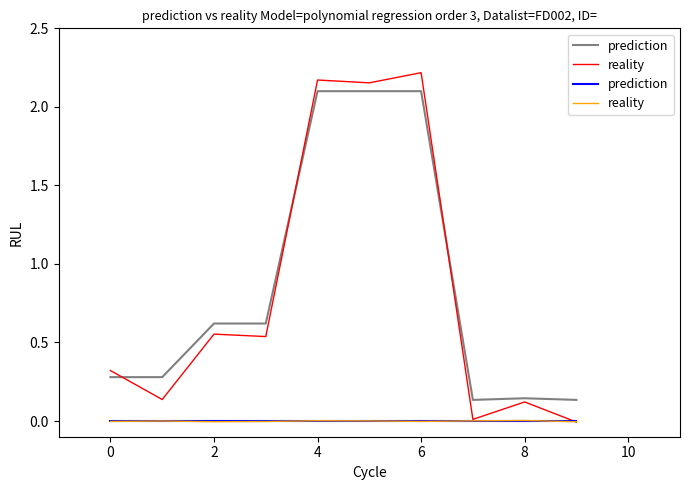

Which series ends up on top after the final intersection of prediction and reality?

prediction